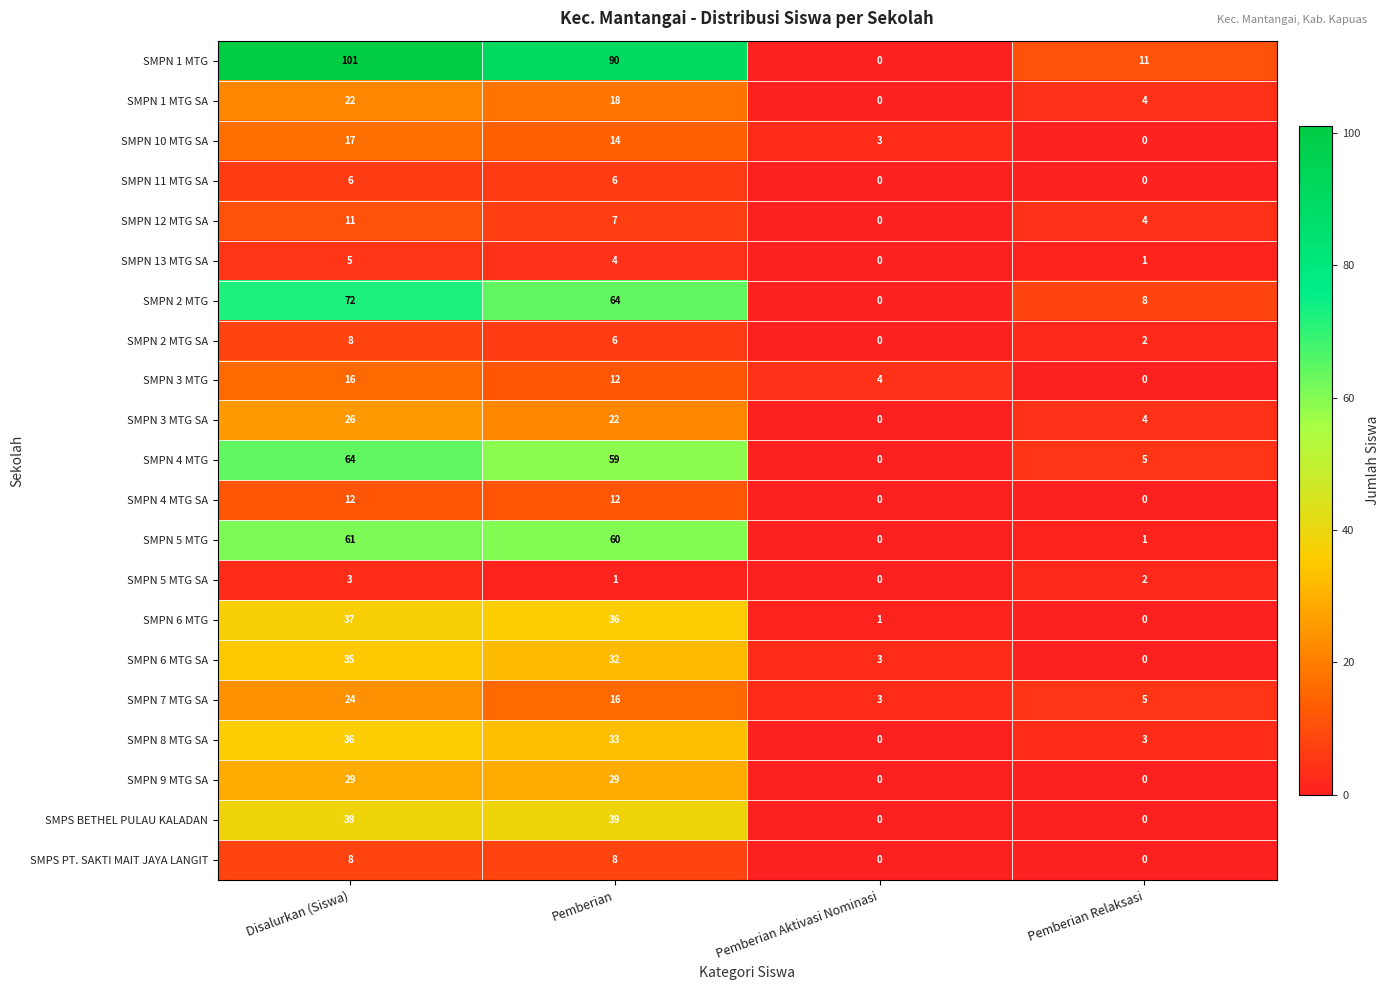

At which category is the sum across all series the highest?

Disalurkan (Siswa)